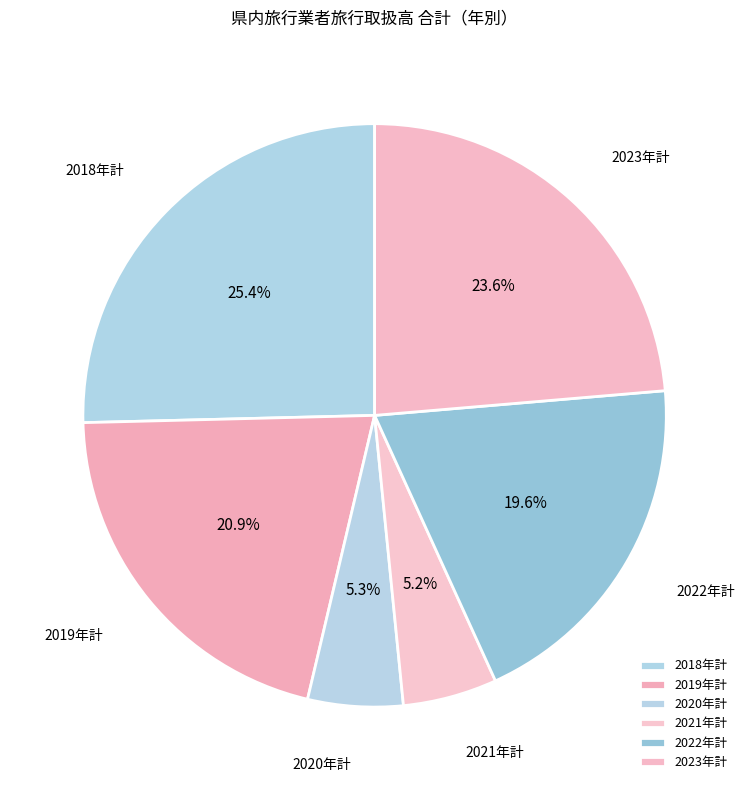

Count the number of slices in the pie.

6